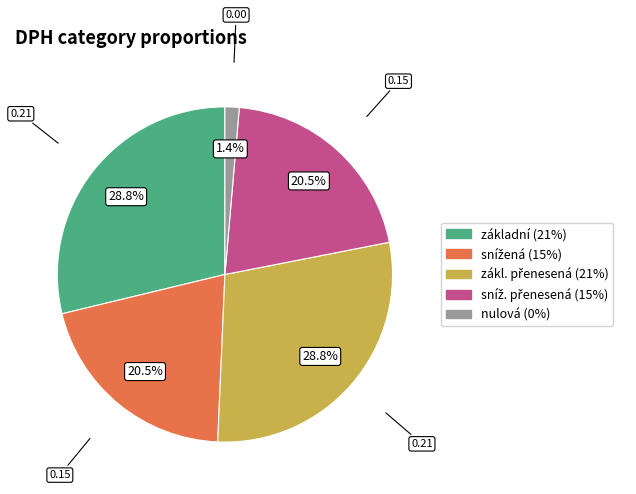

To the nearest percent, what is the difference between the largest and smallest slice percentages?

27%